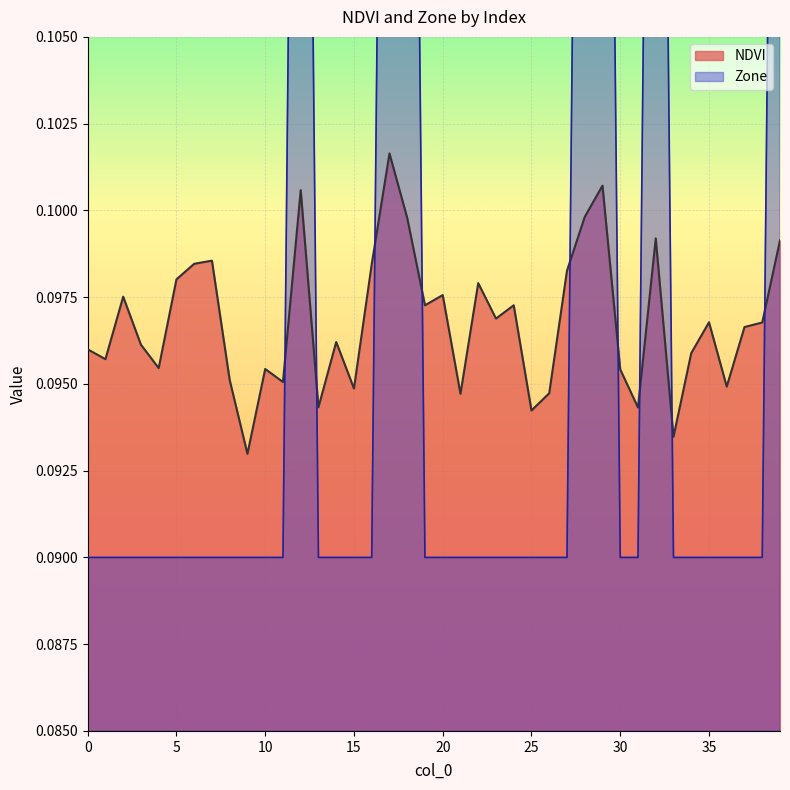

The Zone series shows 0.2 at 13. True or false?

False